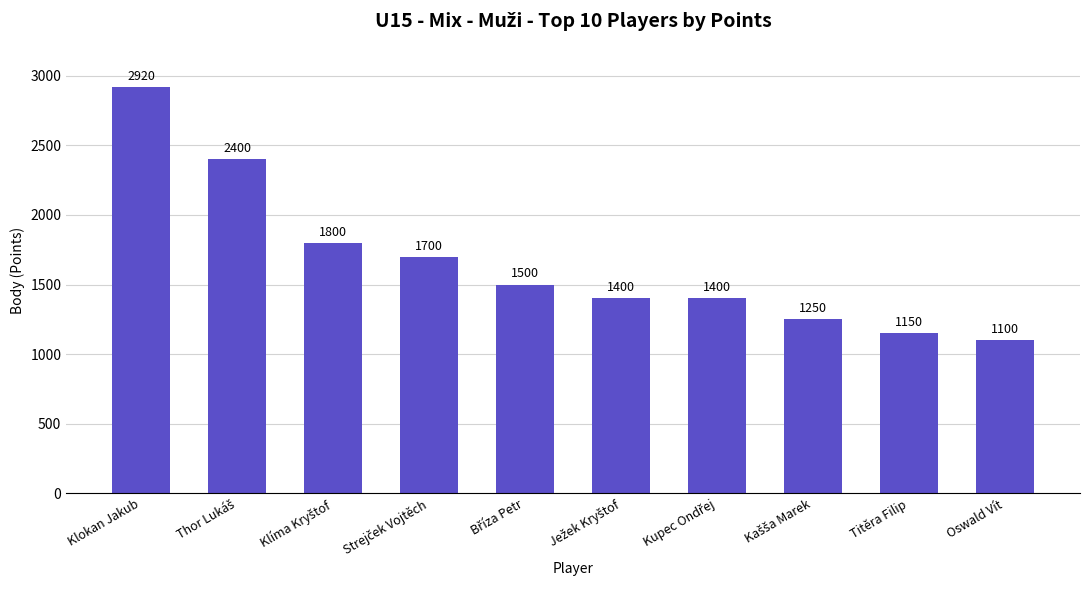

At which label does the data first exceed 1500?

Klokan Jakub